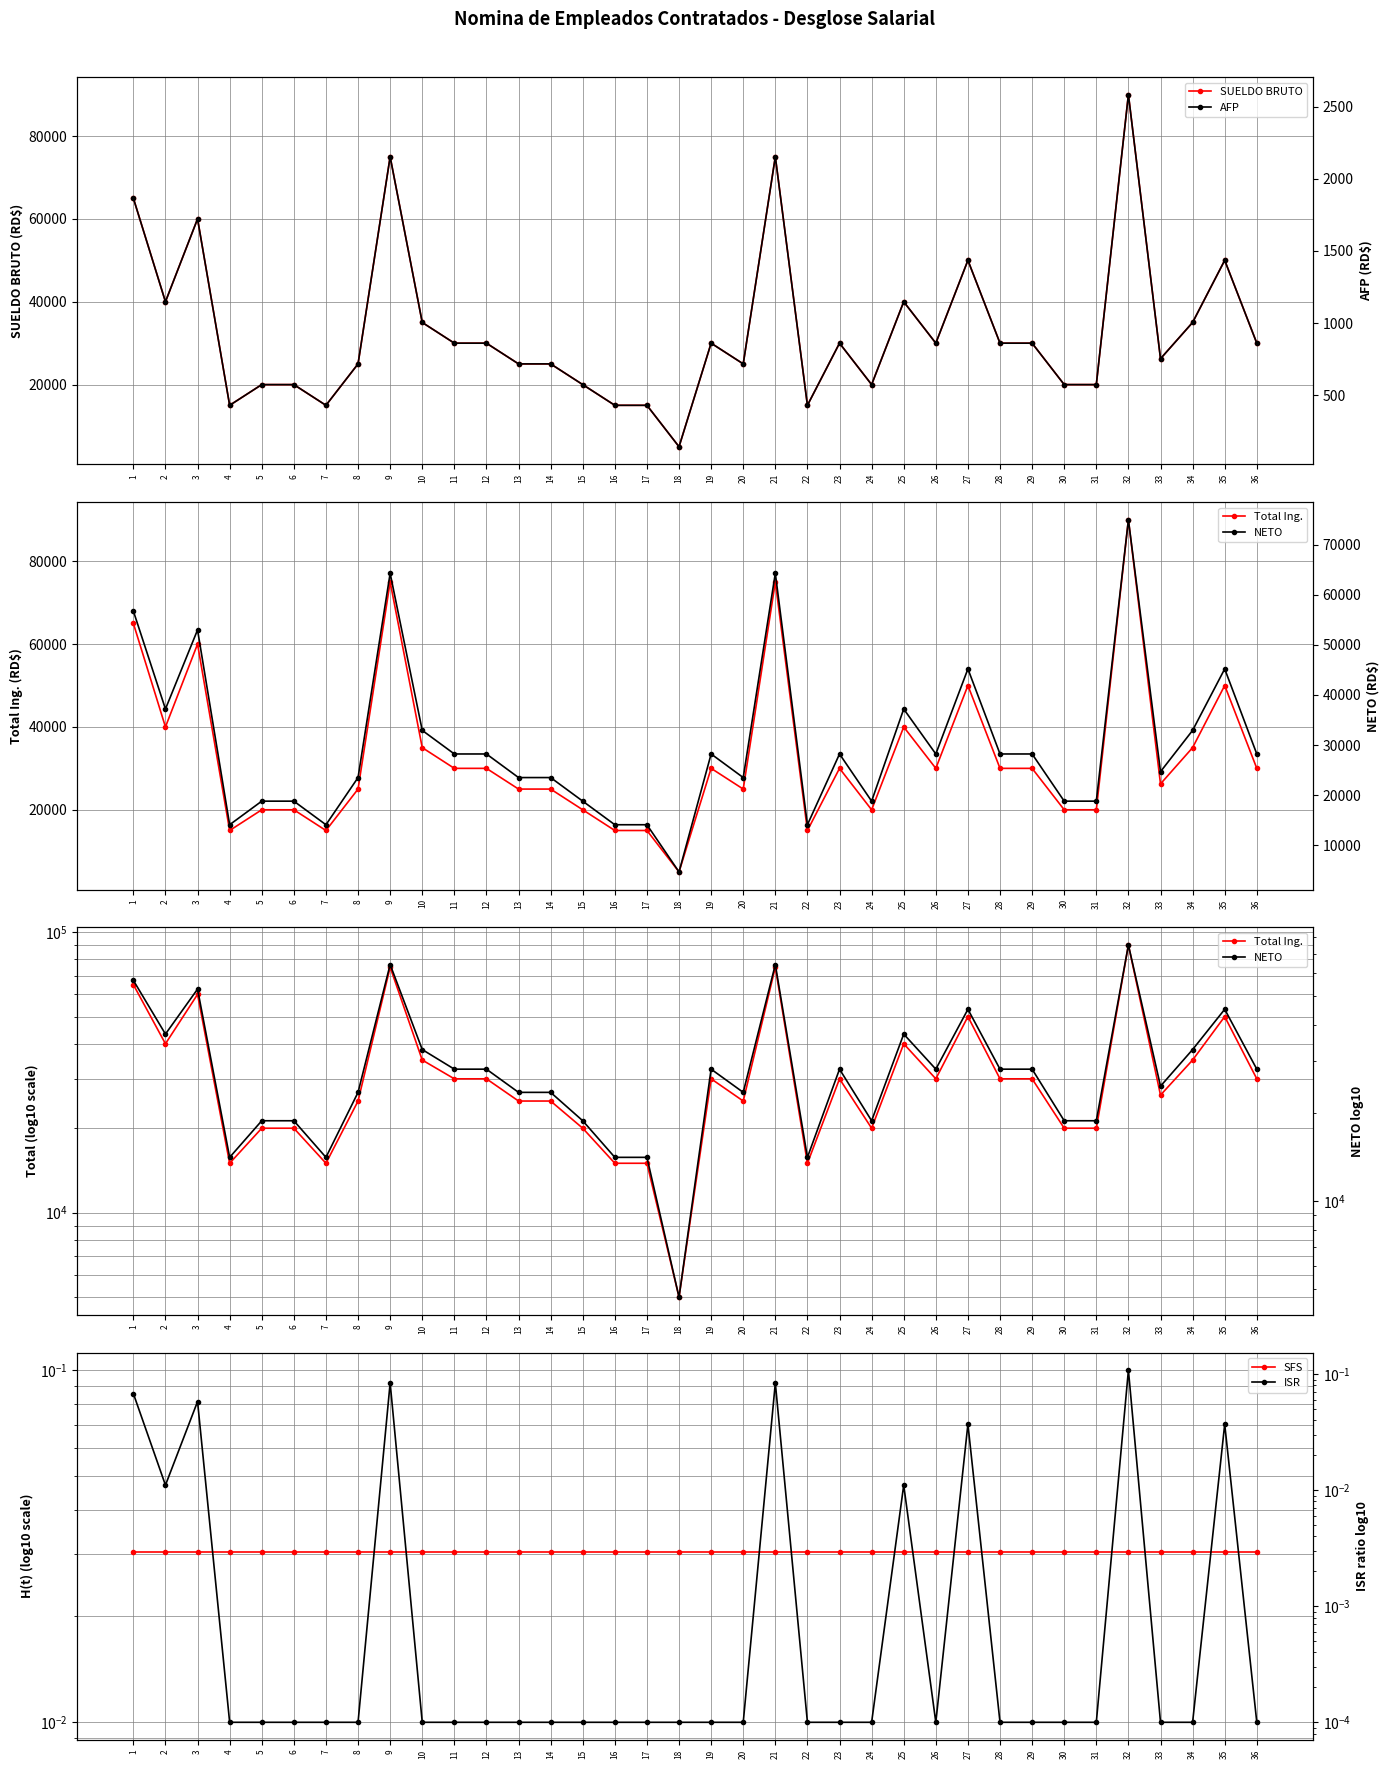

At which label does SFS reach its minimum?

1